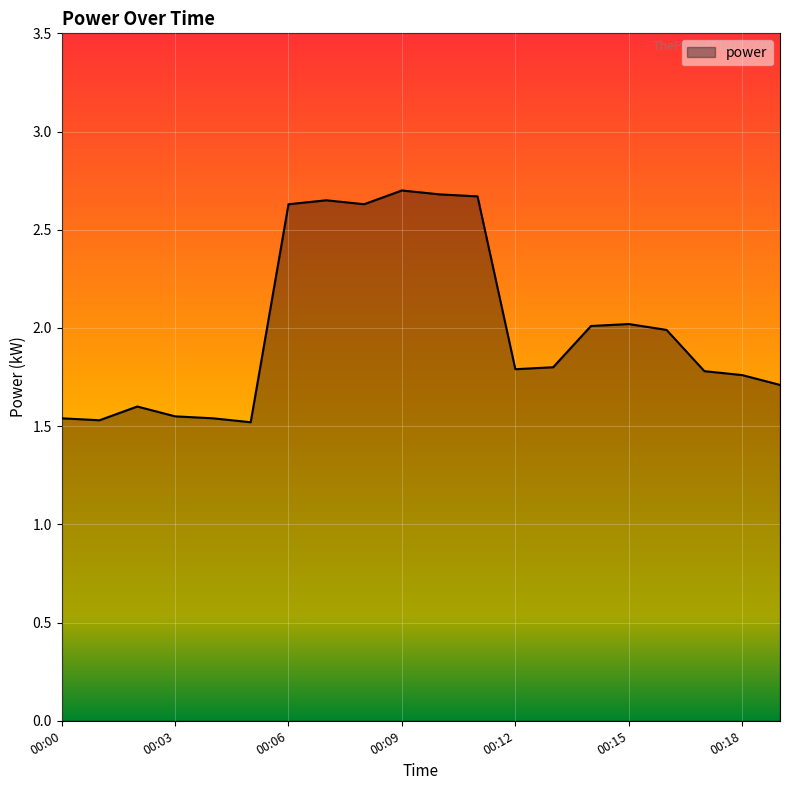

Count the number of data series in this chart.

1